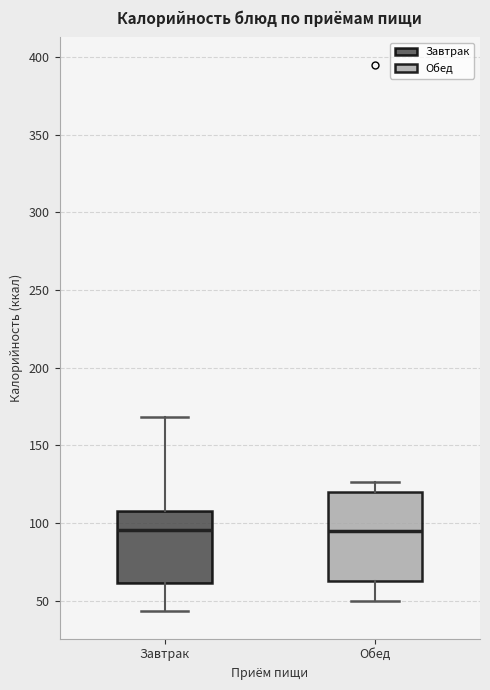

Where does the lower whisker of the box for Завтрак end on the y-axis? The values are not printed on the chart, so give them approximately, as read against the axis.

45